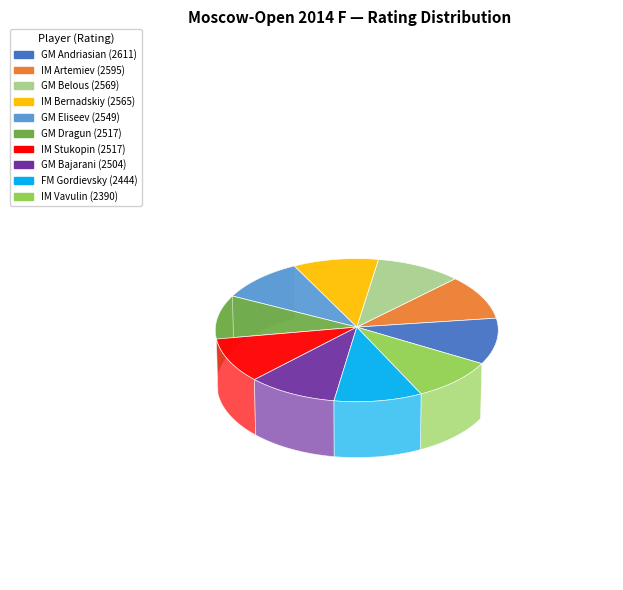

To the nearest percent, what is the combined percentage of IM Bernadskiy and FM Gordievsky?

20%